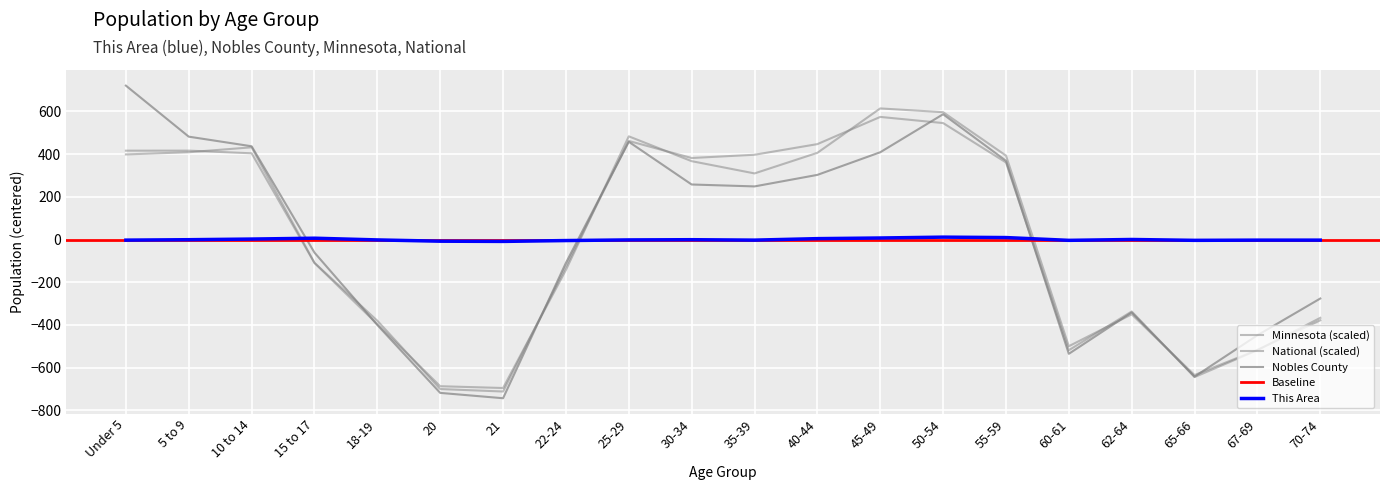

Reading left to right, extract all data points from this chart.

This Area: -2.6	-0.6	2.4	6.4	-1.6	-7.6	-8.6	-4.6	-1.6	-0.6	-2.6	4.4	7.4	11.4	9.4	-3.6	0.4	-3.6	-2.6	-2.6
Nobles County: 721.0	482.0	437.0	-61.0	-400.0	-718.0	-743.0	-109.0	458.0	258.0	249.0	303.0	409.0	587.0	369.0	-535.0	-341.0	-642.0	-448.0	-276.0
Minnesota: 416.4	416.6	404.1	-109.6	-396.4	-686.7	-695.1	-142.2	483.5	367.3	309.9	406.3	614.2	596.6	393.4	-499.4	-350.1	-634.4	-516.3	-378.1
National: 398.8	409.1	432.1	-109.0	-380.0	-700.0	-711.5	-125.9	461.9	382.0	397.3	447.1	574.5	545.7	361.2	-518.2	-336.7	-643.9	-518.1	-366.5